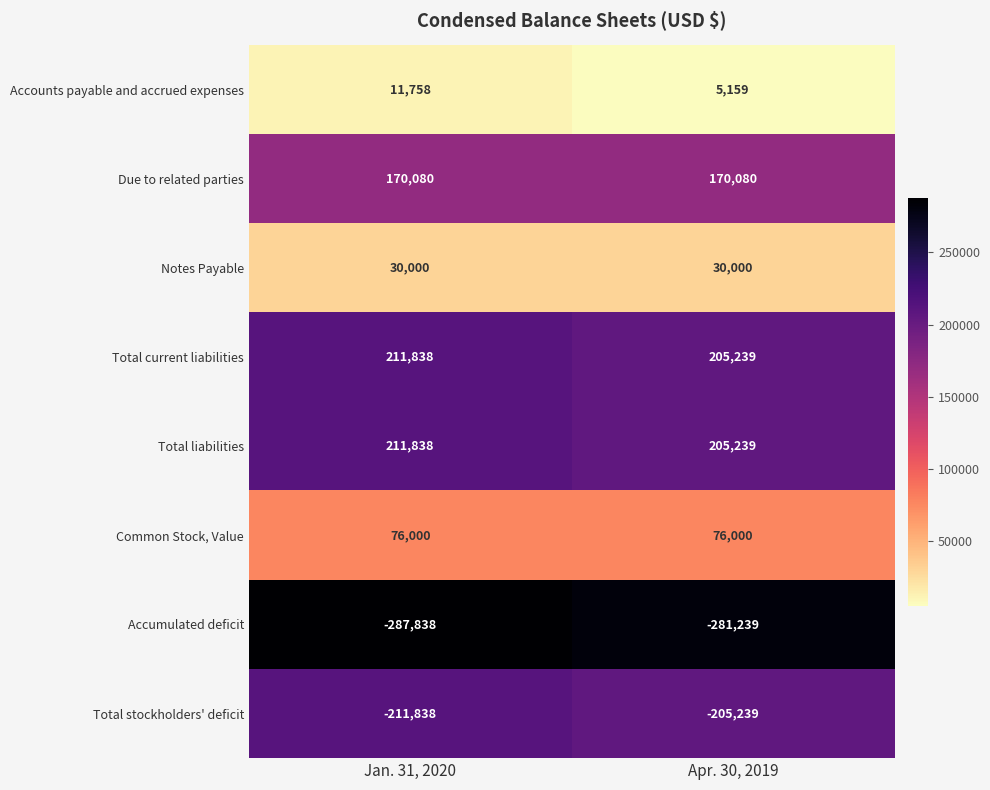

What is the average value of the Common Stock, Value series?

76000